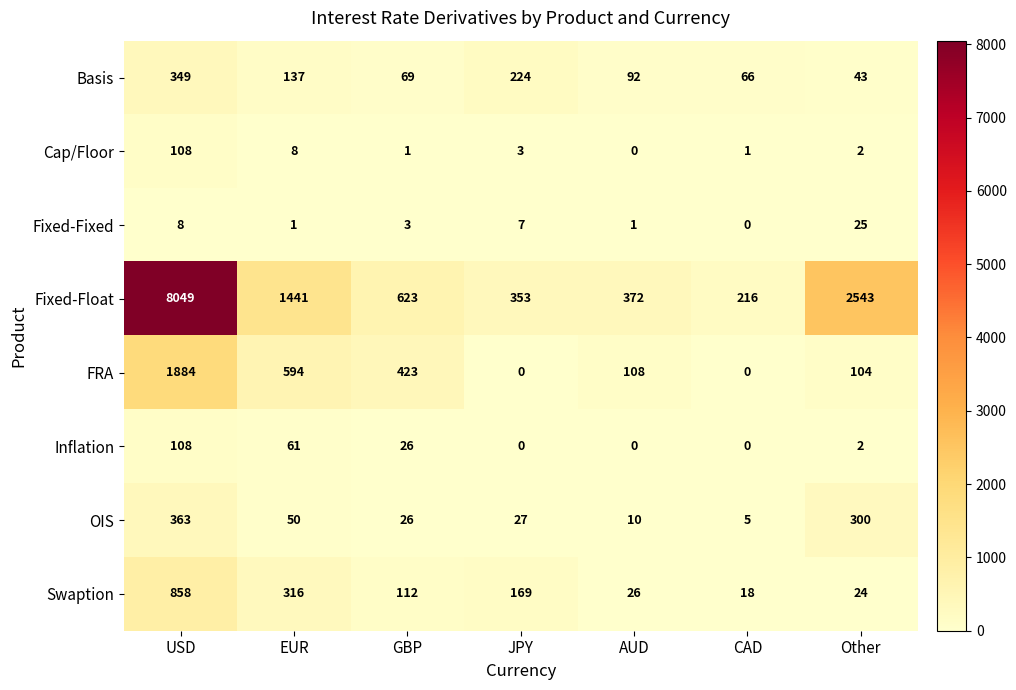

Which series has the largest range (max minus min)?

Fixed-Float